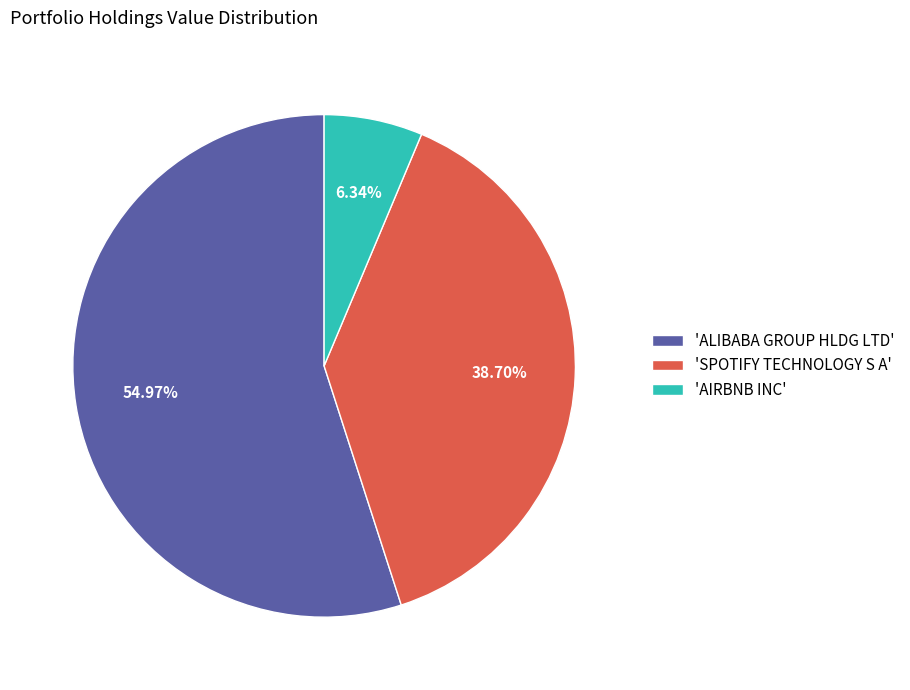

Which slice is the largest?

'ALIBABA GROUP HLDG LTD'